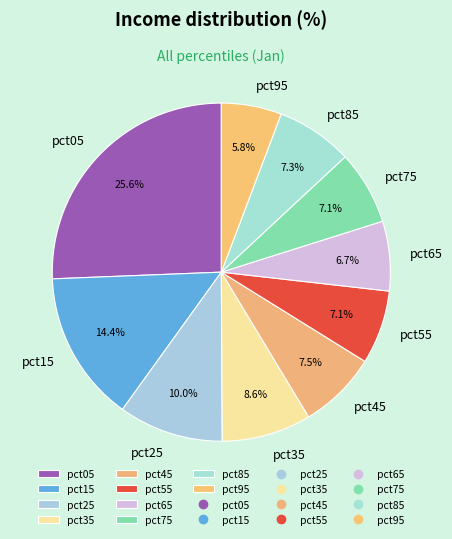

To the nearest percent, what is the difference between the largest and smallest slice percentages?

20%